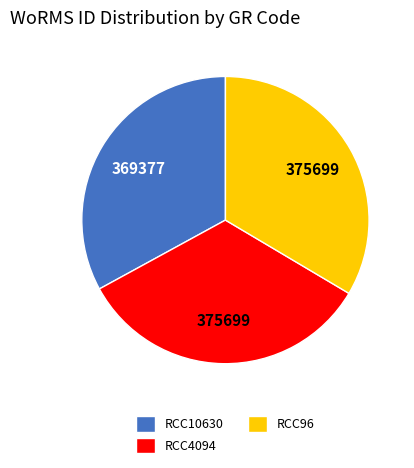

What is the ratio of the value at RCC10630 to the value at RCC4094?

1.0